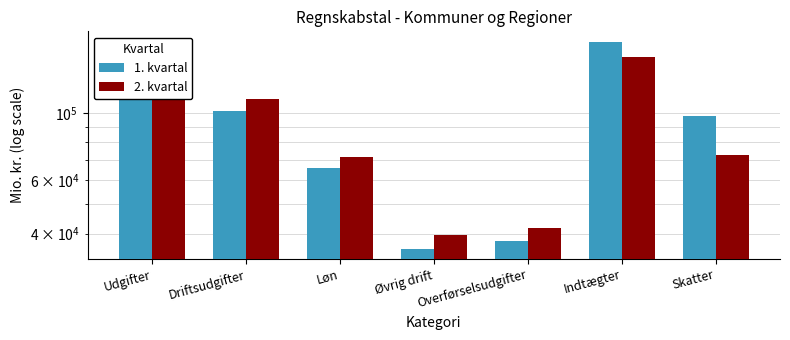

Is it true that 2. kvartal equals 157973.7 at Driftsudgifter?

False